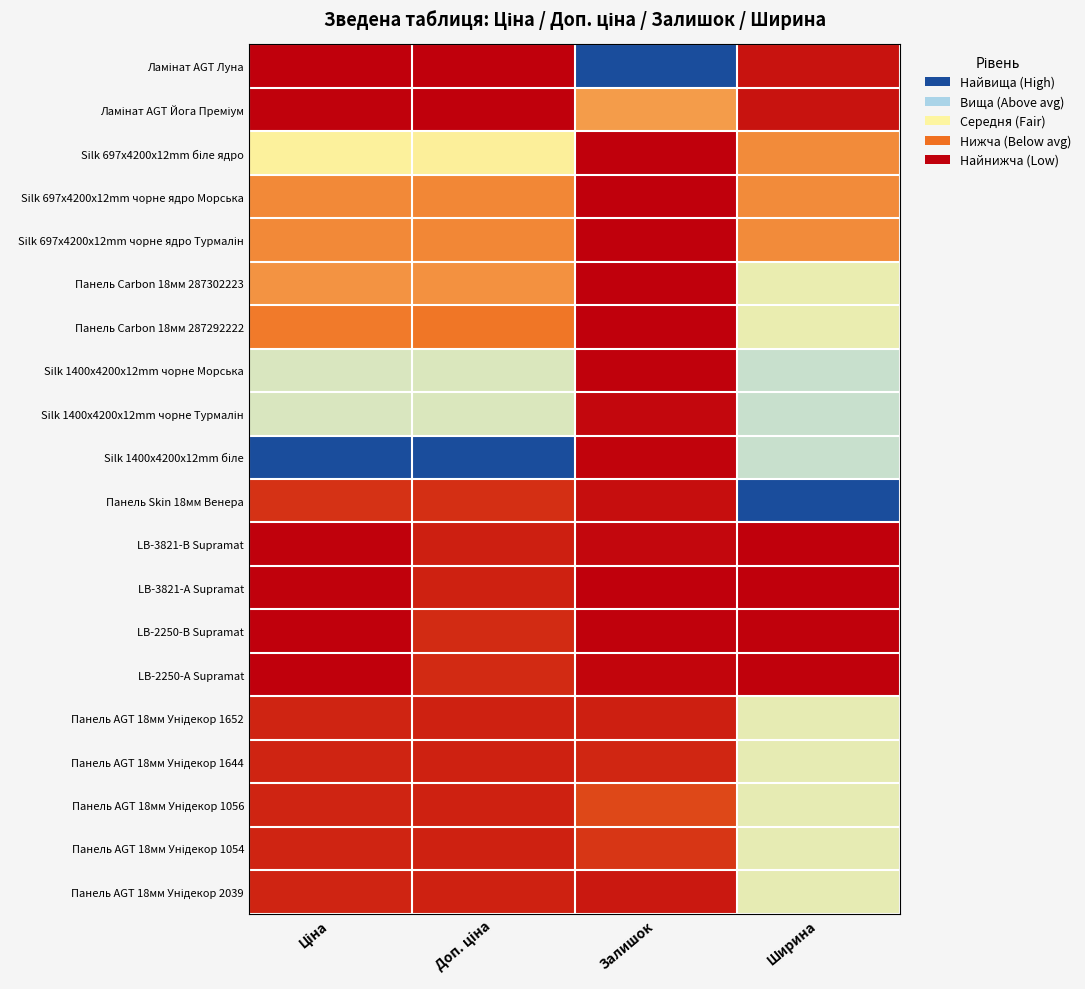

What is the spread (max minus min) of values at Залишок?

1.0